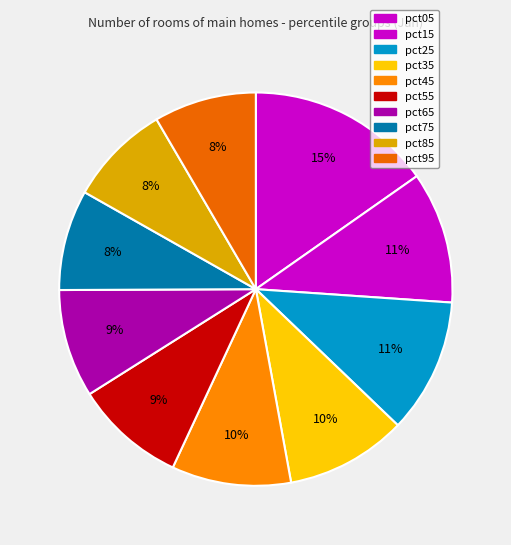

How many slices are in this pie chart?

10